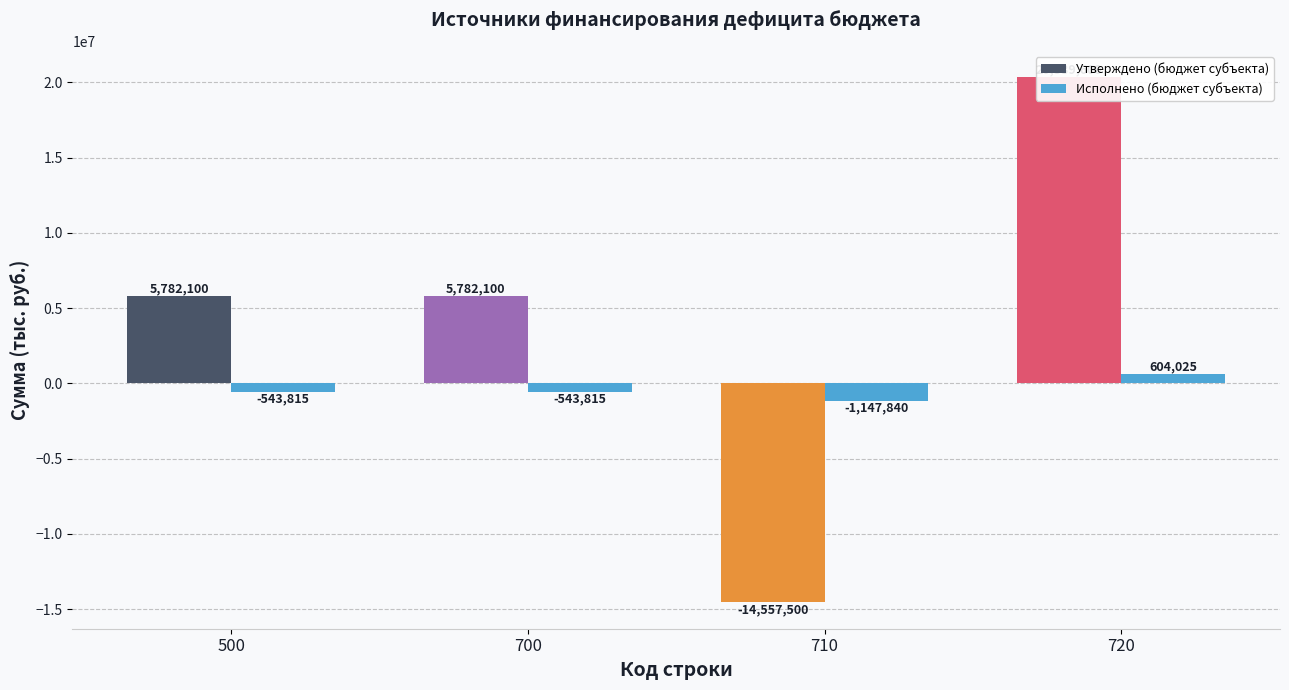

What is the minimum value for Исполнено (бюджет субъекта)?

-1147839.5